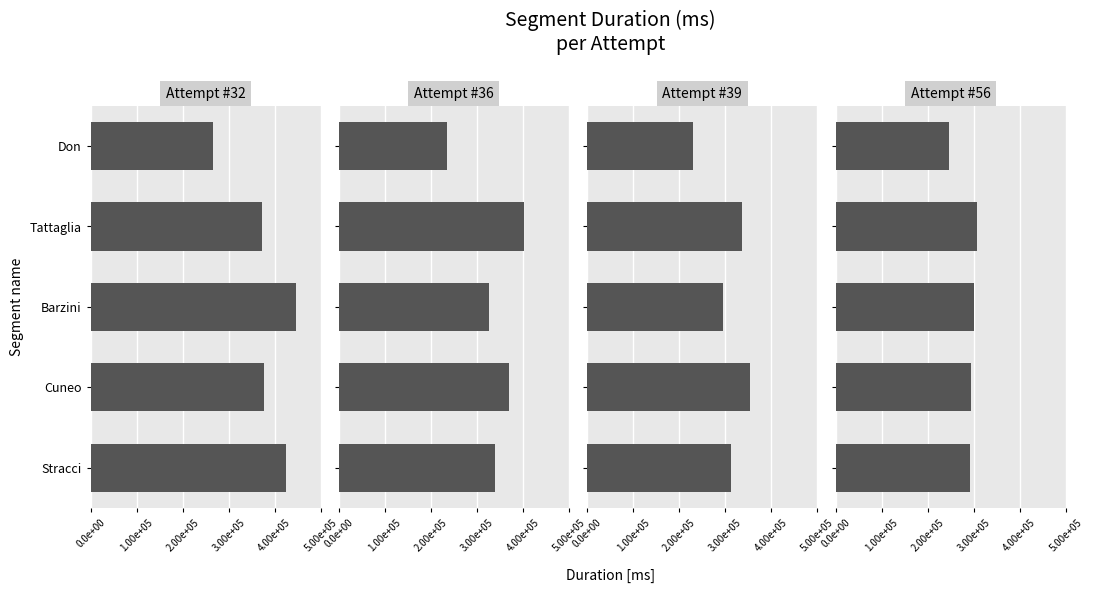

True or false: Attempt #36 has a value of 524409 at Barzini.

False